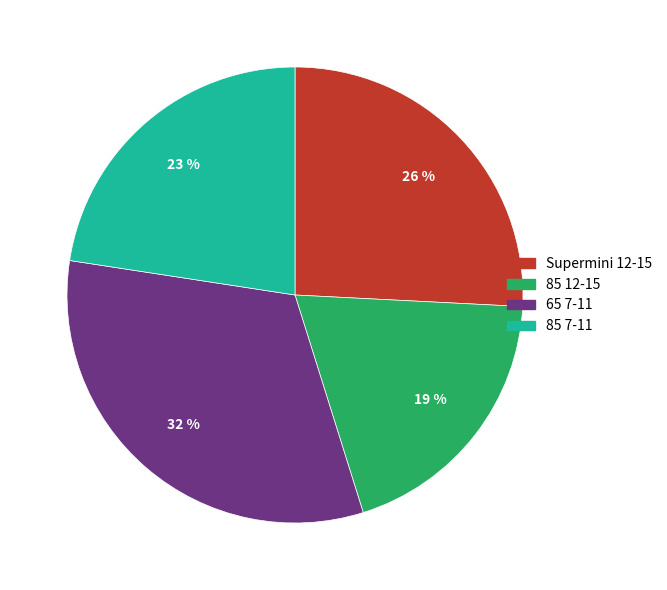

To the nearest percent, what is the average slice percentage?

25%